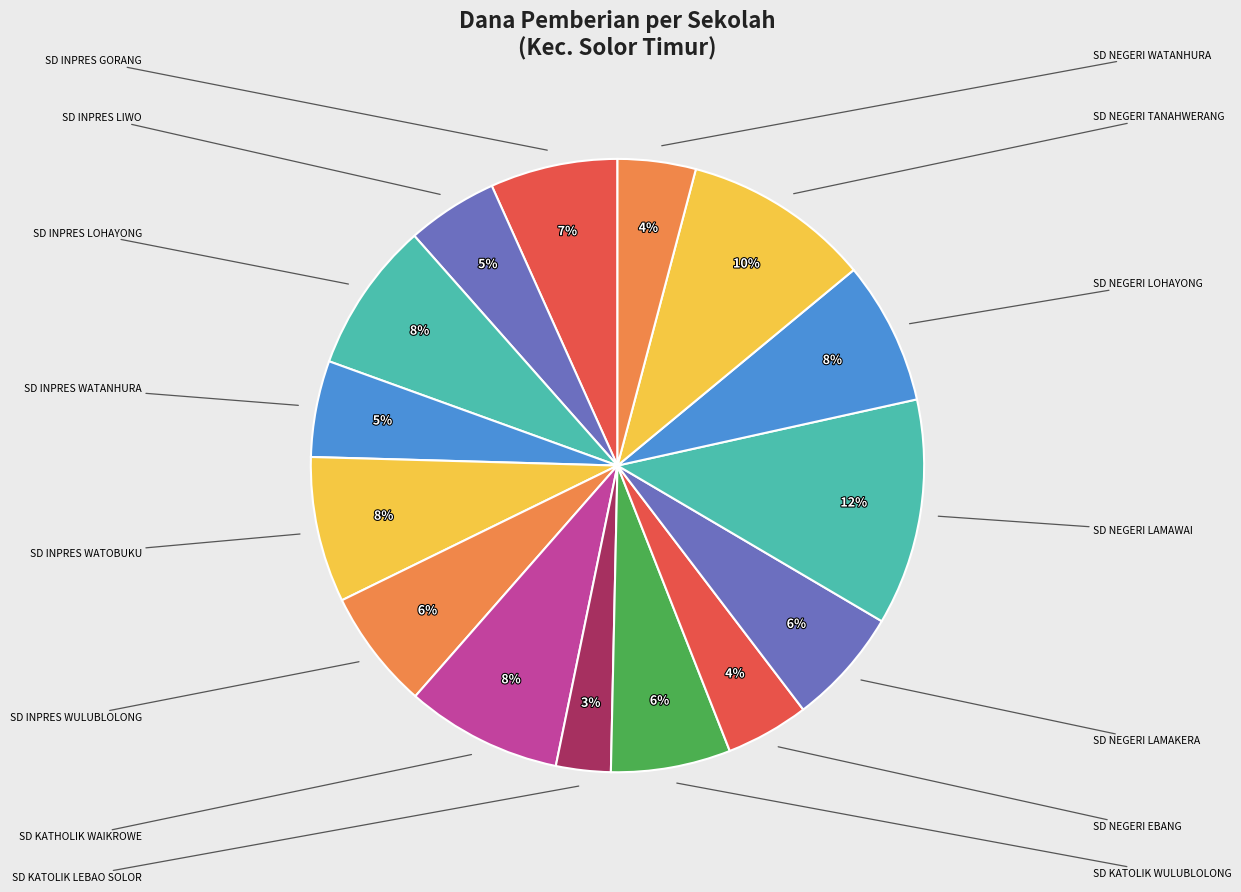

To the nearest percent, what is the average slice percentage?

7%